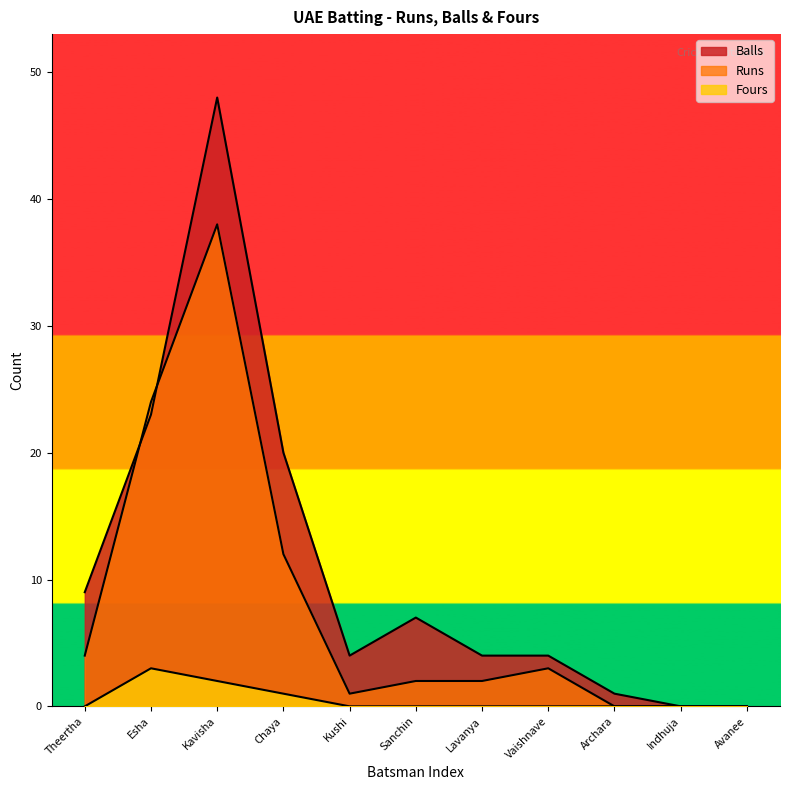

Which series has the largest total across all categories?

Balls